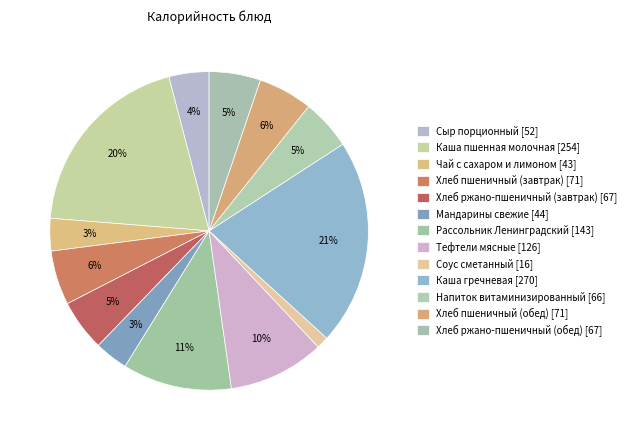

Approximately how many times larger is the value at Каша гречневая compared to Напиток витаминизированный?

4.1